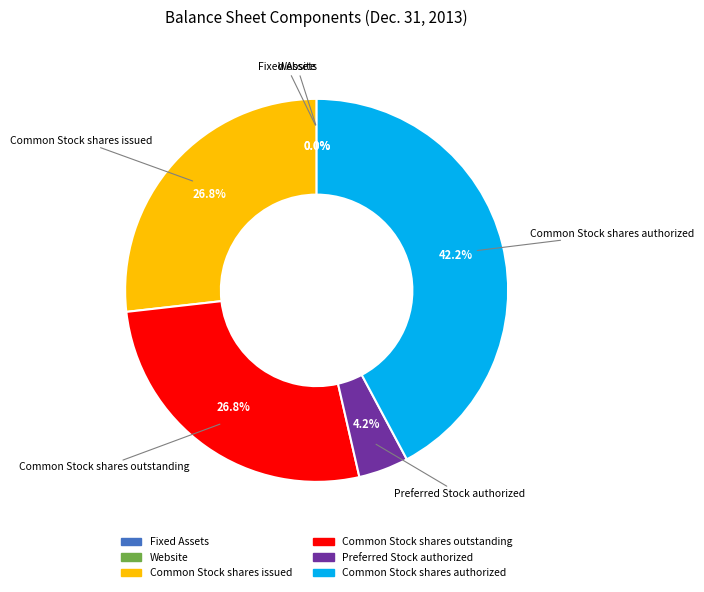

Is Preferred Stock authorized the majority of the pie?

No